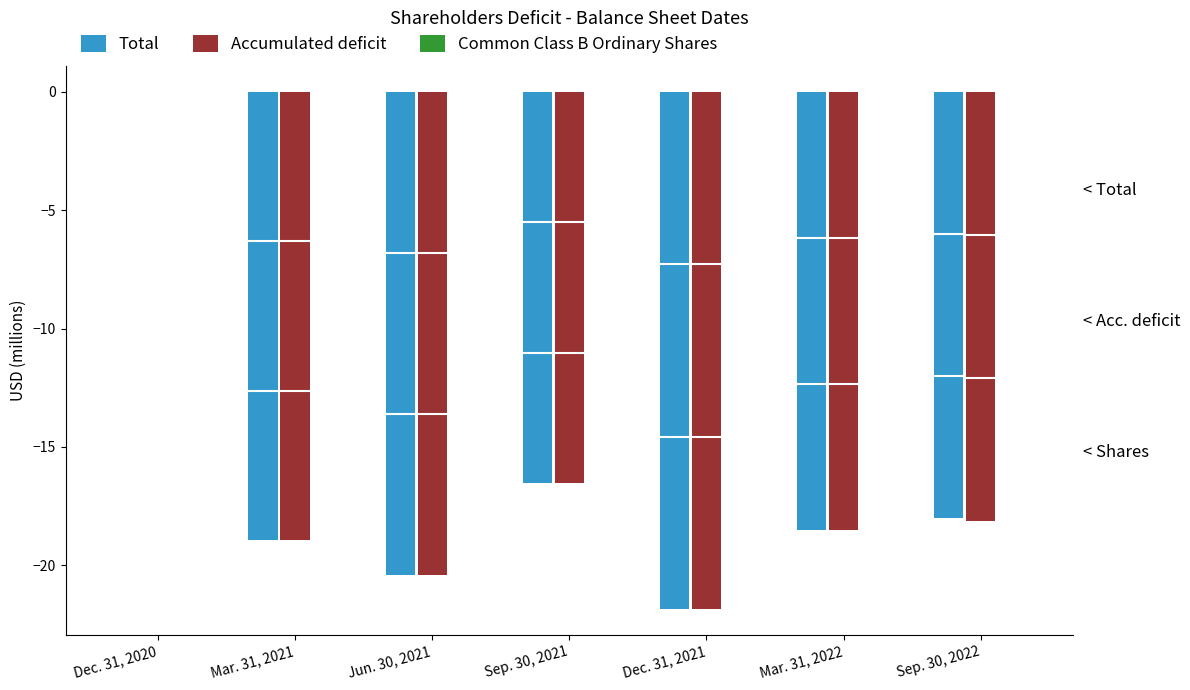

Reading left to right, list all the values displayed in this chart.

Total: 0.0	-19.0	-20.4	-16.5	-21.9	-18.5	-18.0
Accumulated deficit: -0.0	-19.0	-20.4	-16.5	-21.9	-18.5	-18.1
Common Class B Ordinary Shares: 0.0	0.0	0.0	0.0	0.0	0.0	0.0